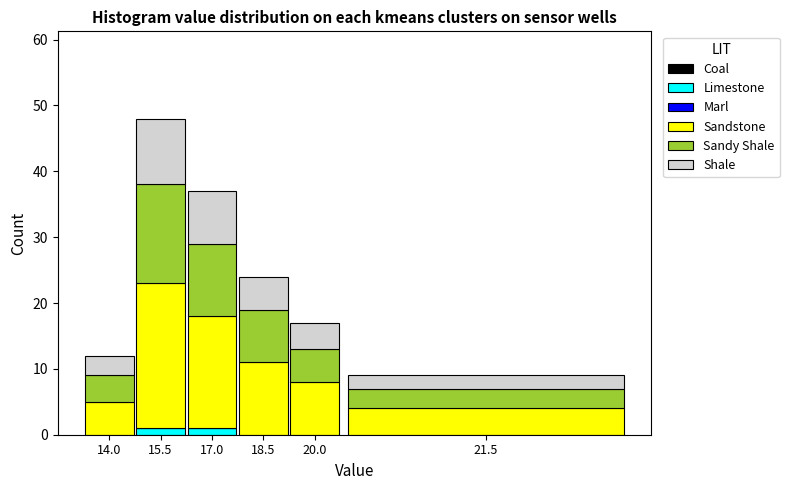

Reading right to left, list the values for the Limestone series.

21.5=0	20.0=0	18.5=0	17.0=1	15.5=1	14.0=0